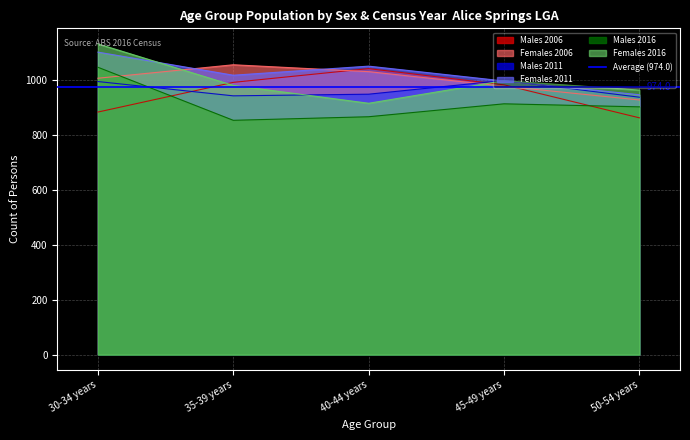

Does the chart display data point markers on the line(s)?

No